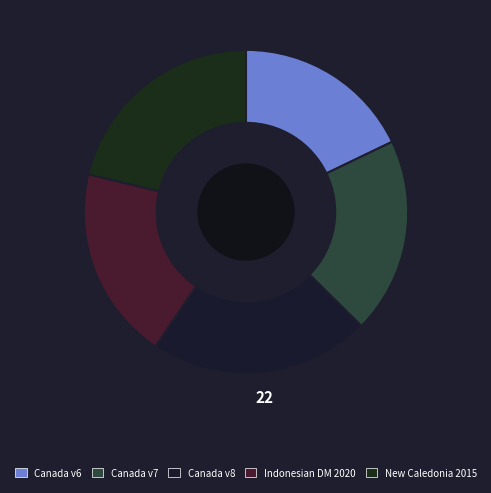

How many segments does this pie chart have?

5